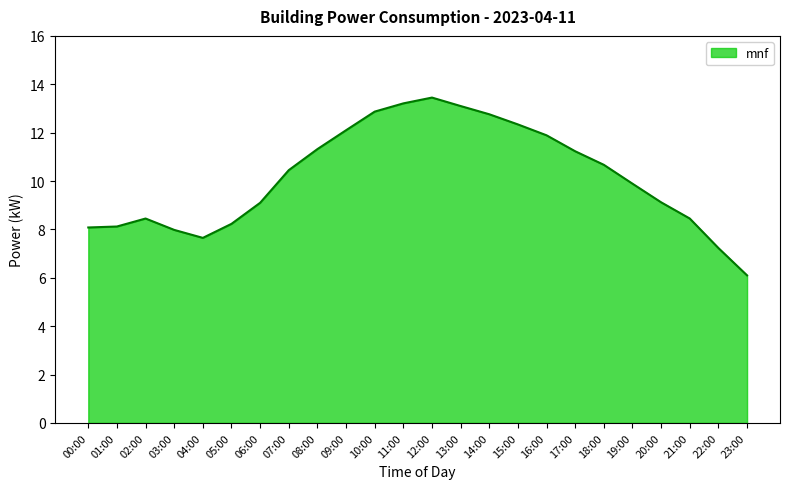

What position from the left is 16:00?

17